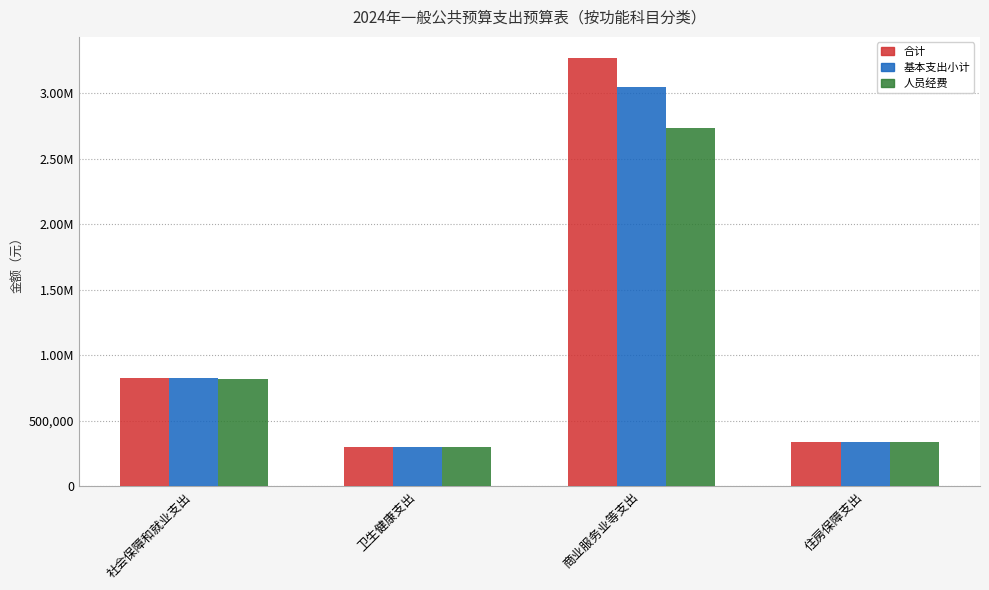

Does the chart contain stacked bars?

No